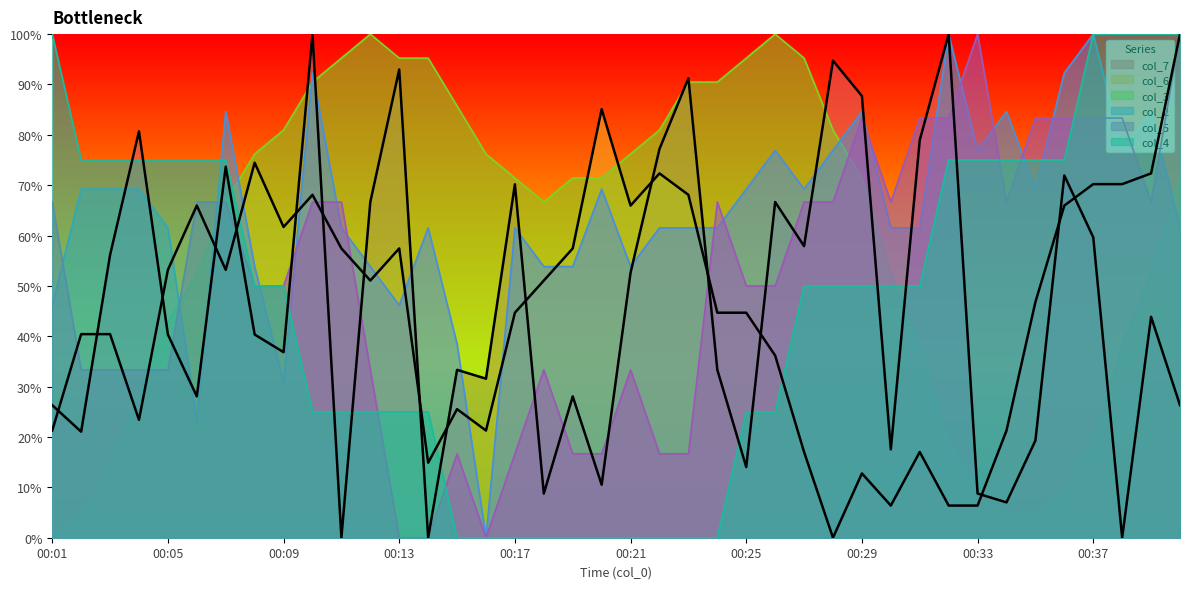

Does the chart display data point markers on the line(s)?

No